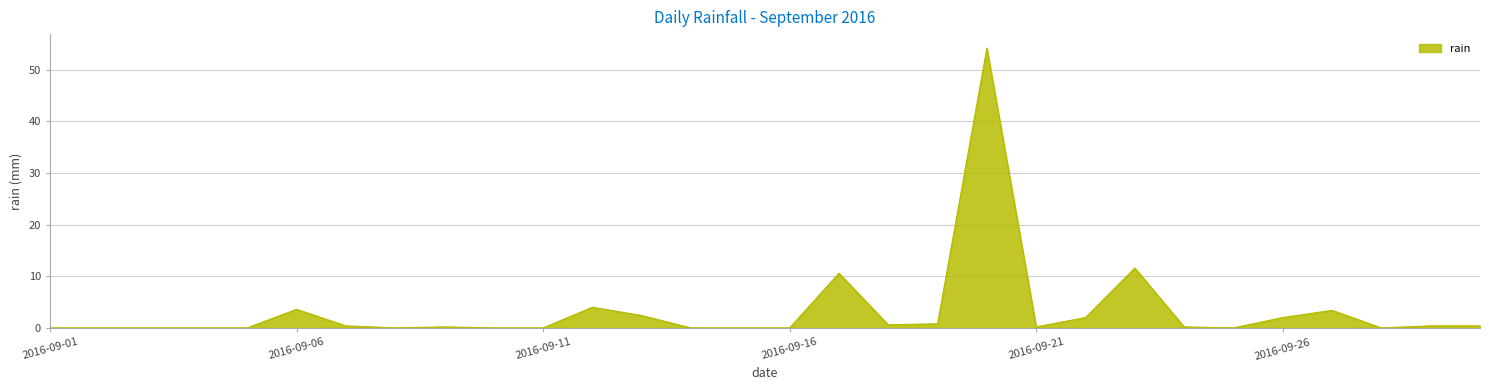

What is the difference between the second highest and minimum values?

11.6